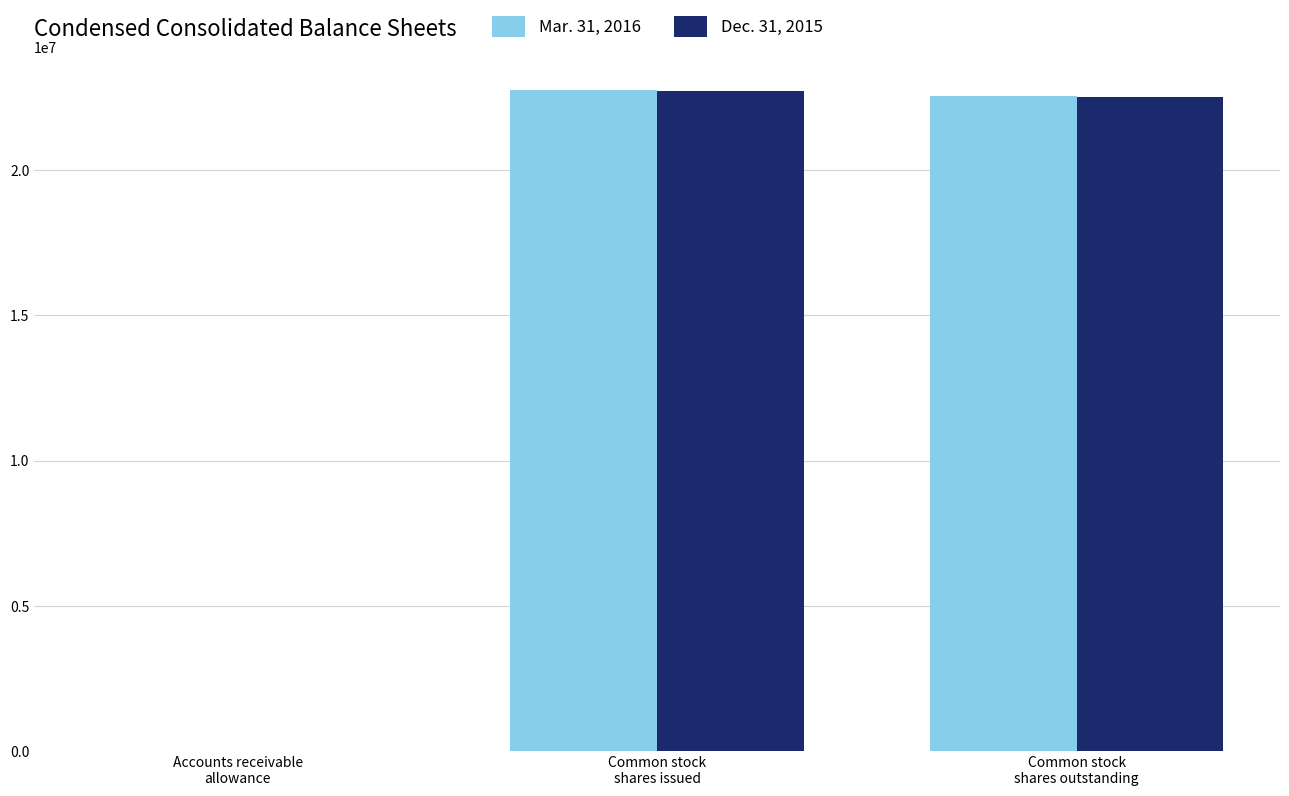

Are the bars horizontal?

No